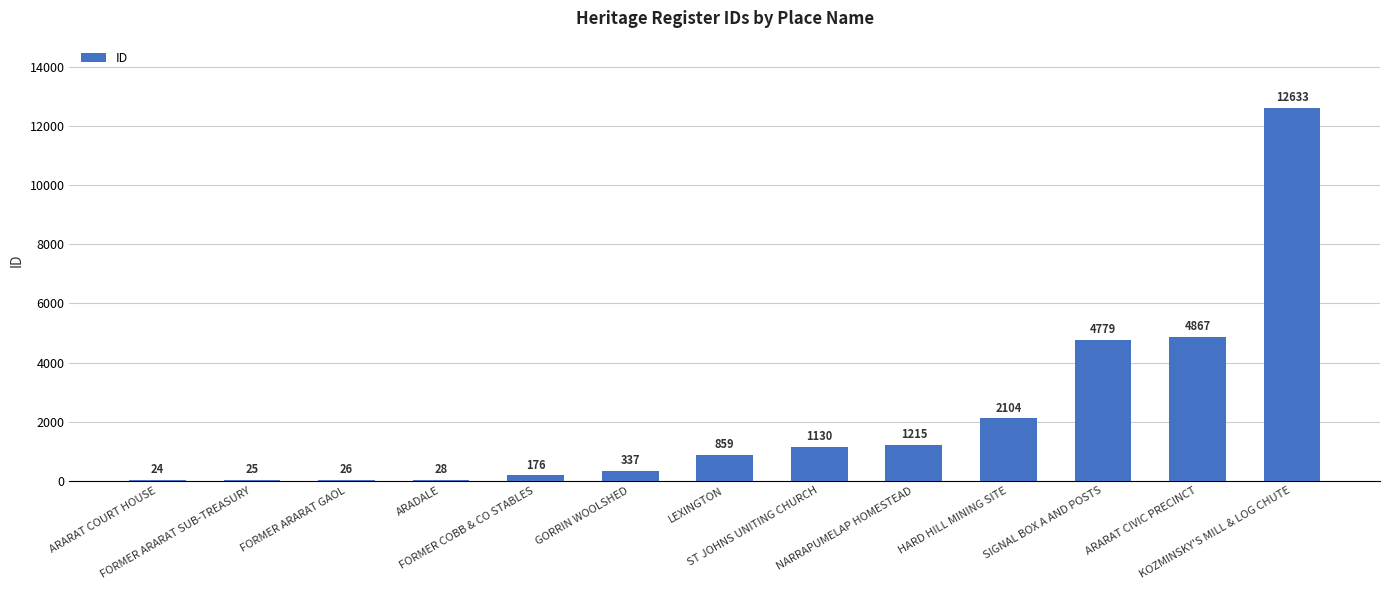

What is the sum of all values?

28203